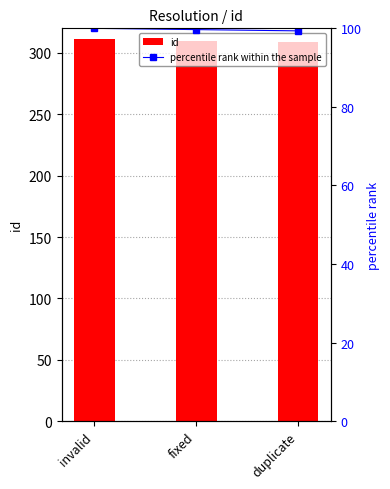

Between invalid and duplicate, which series saw the biggest shift?

id